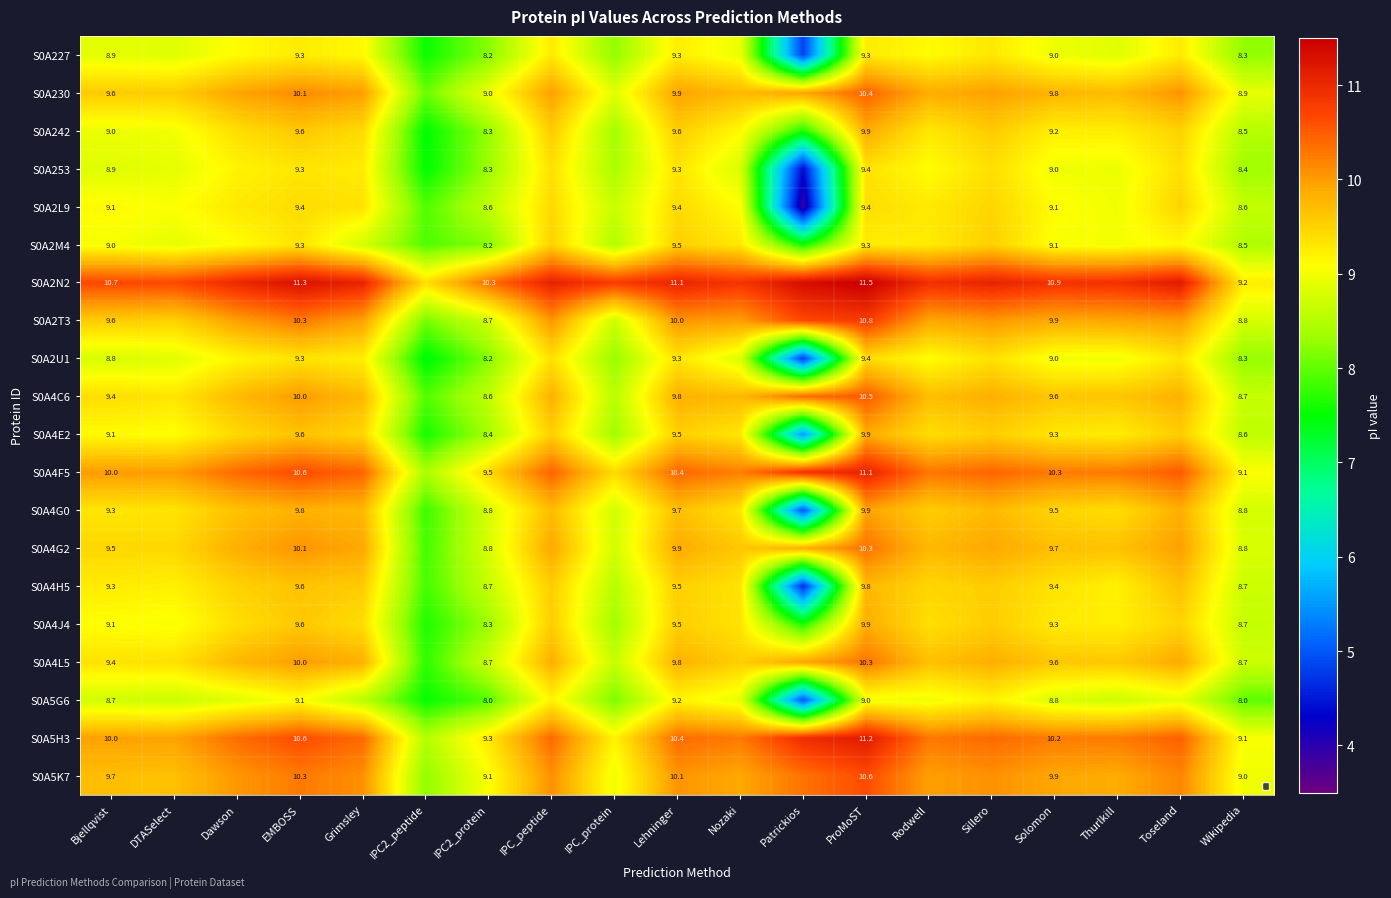

At which category is the sum across all series the highest?

ProMoST